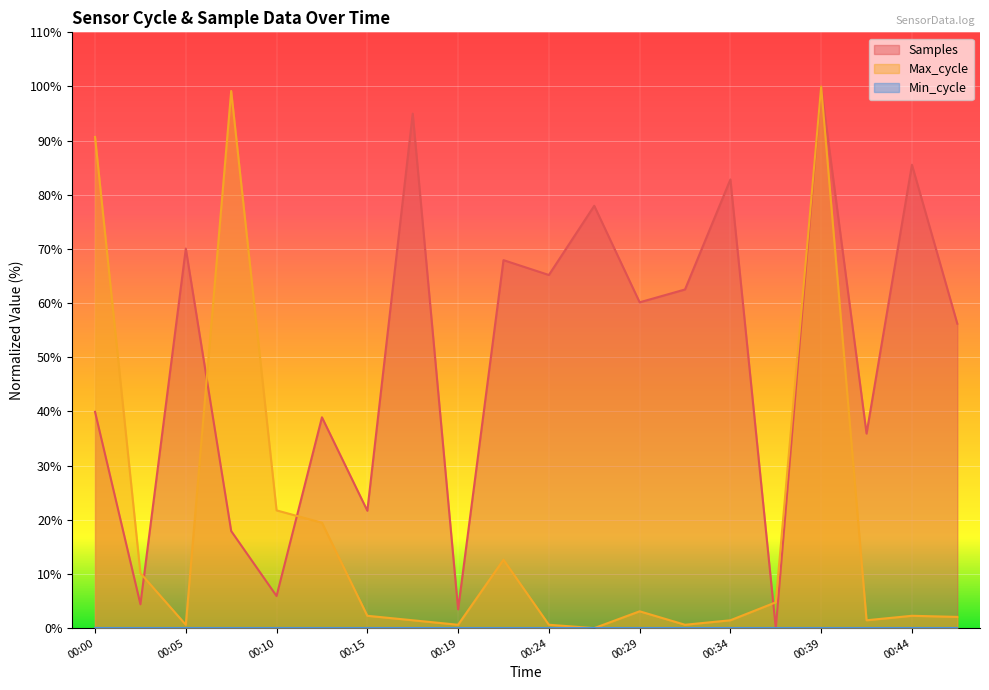

What is the total value across all series at 00:34?

84.3